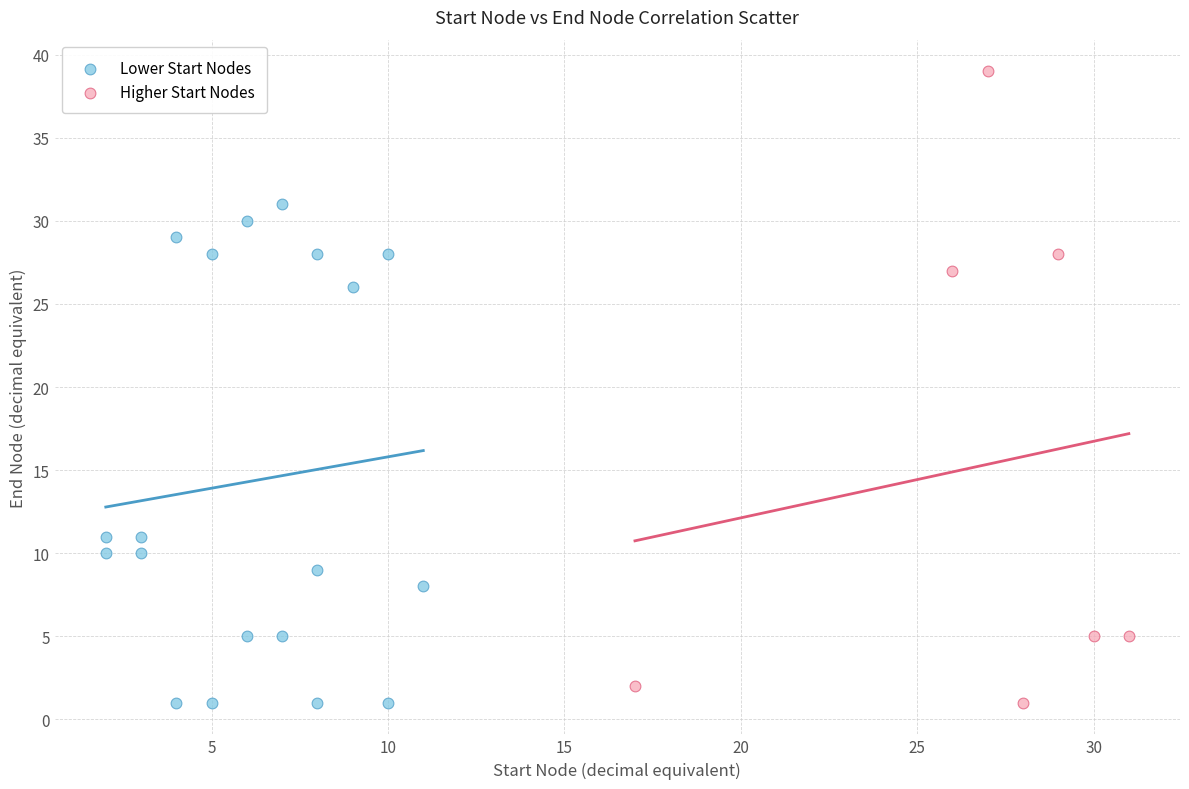

What are all the series names shown in the legend?

Lower Start Nodes, Higher Start Nodes